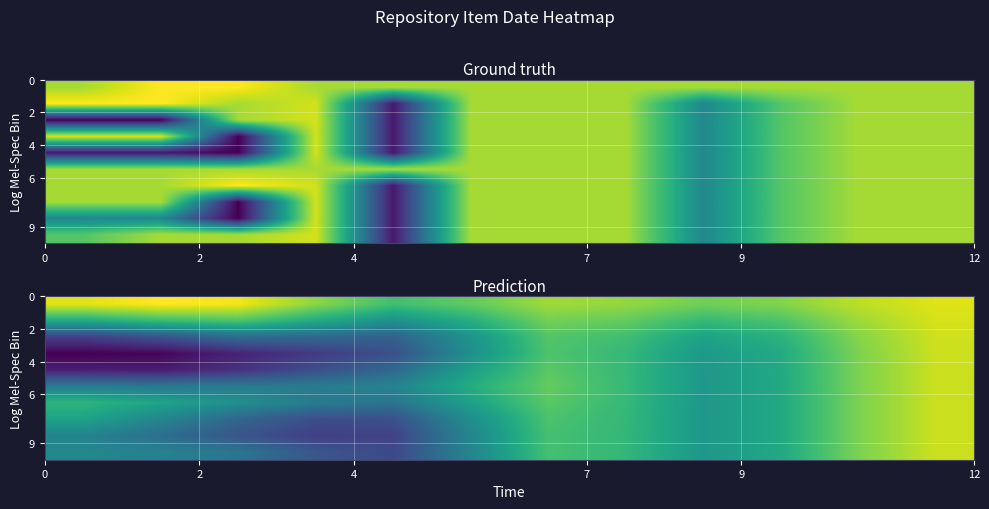

How many data points does each series have?

12